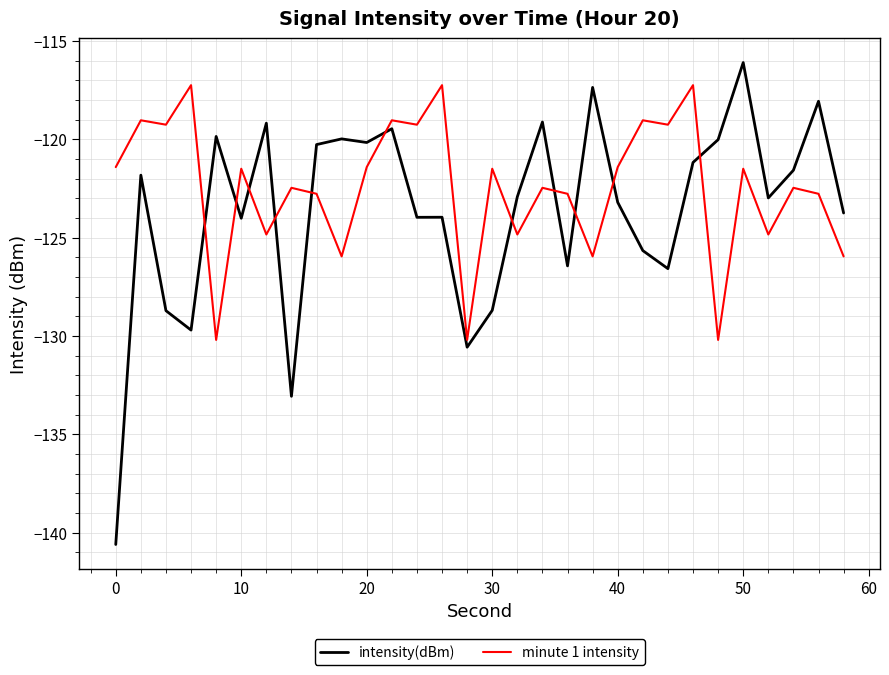

What is the smallest value displayed?

-140.6